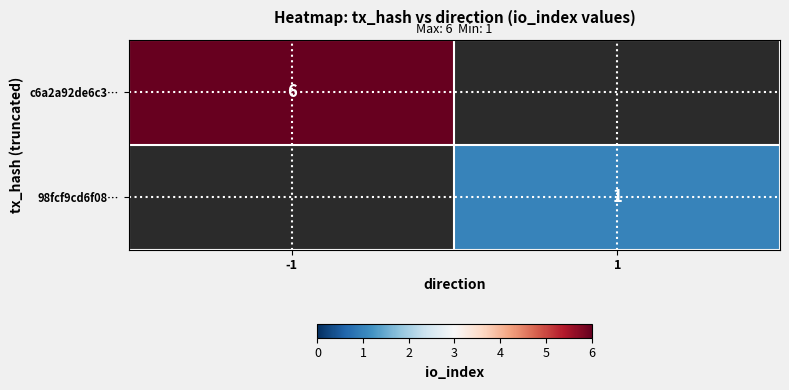

The c6a2a92de6c3… series shows 6 at -1. True or false?

True